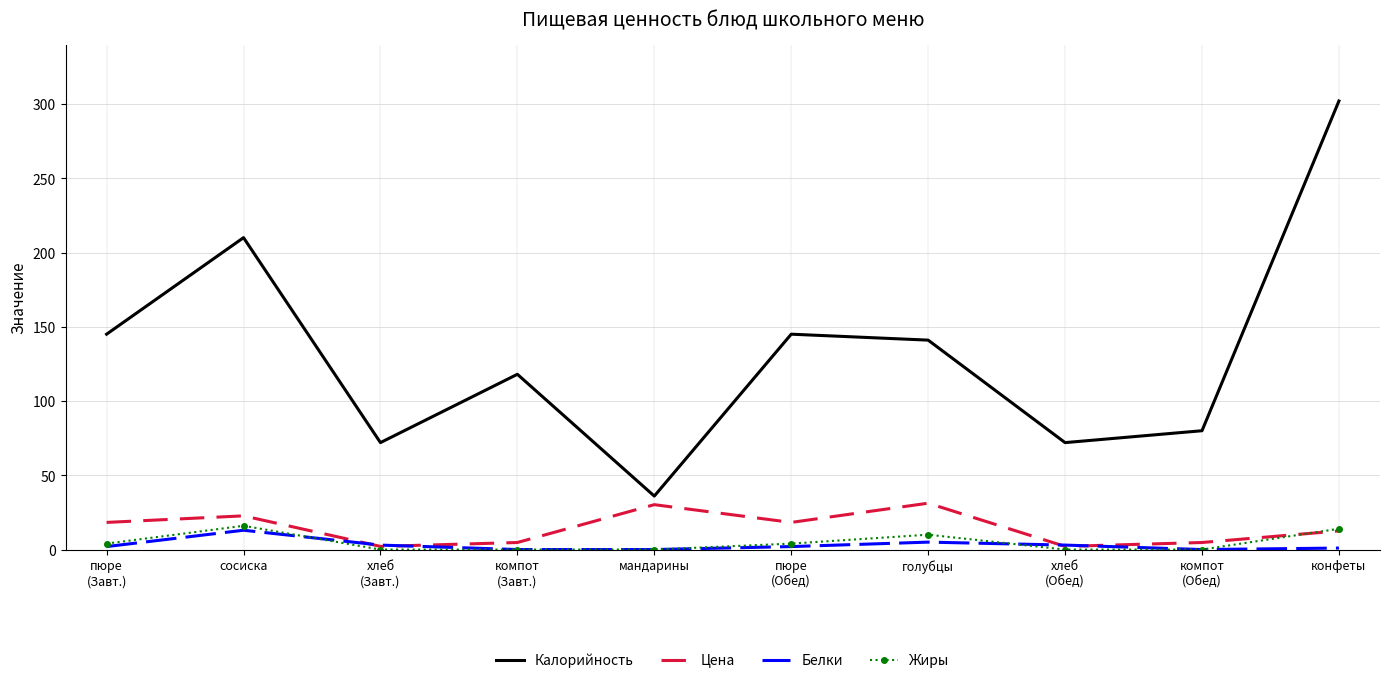

What is the difference between the highest and lowest values at мандарины?

36.0